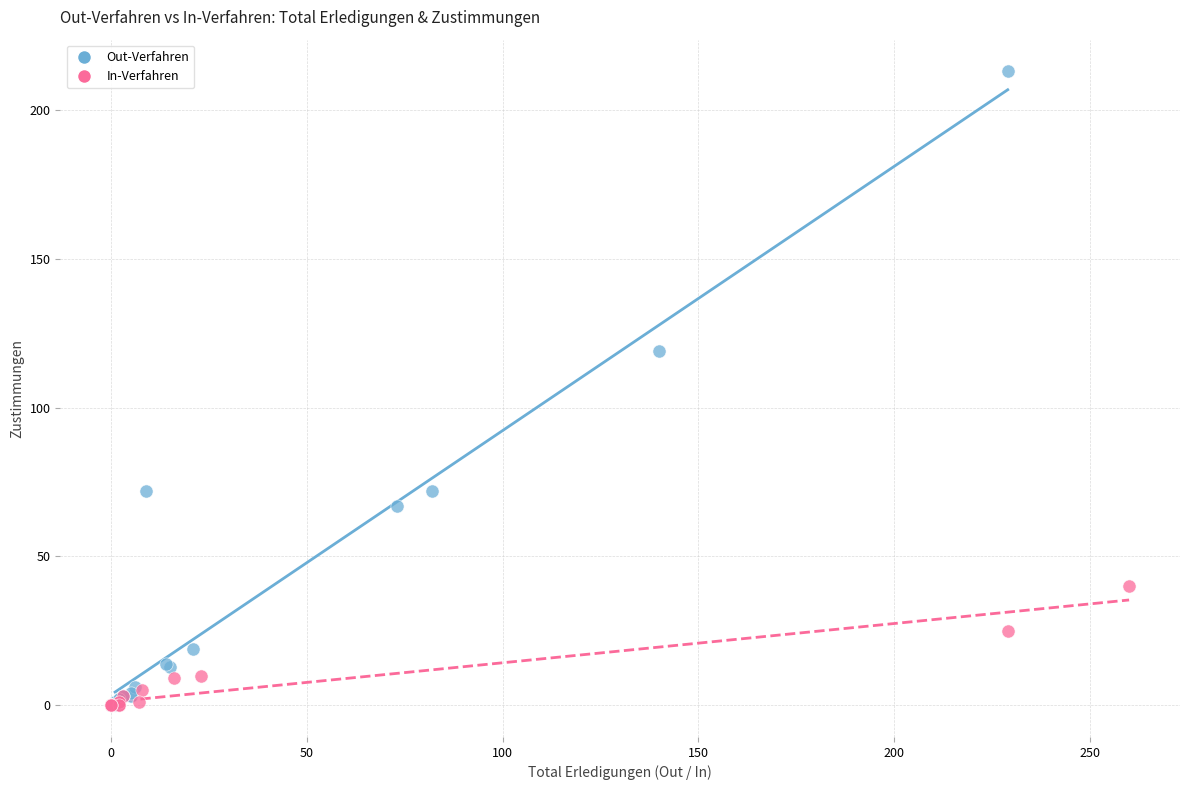

Which series contains the highest Y value?

Out-Verfahren